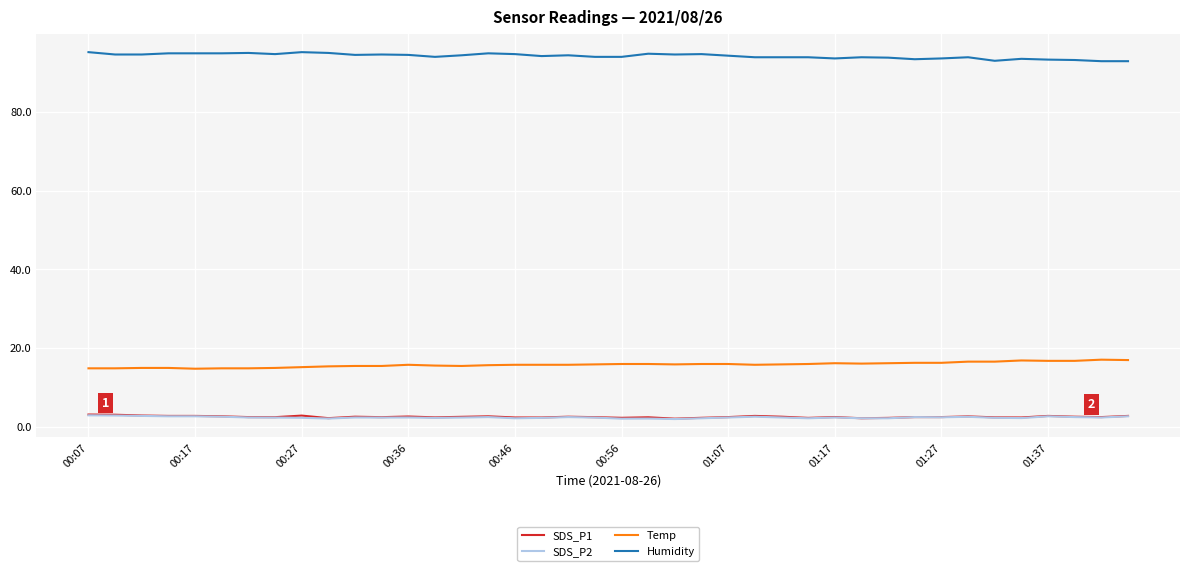

What is the difference between the maximum and minimum values in the Temp series?

2.3